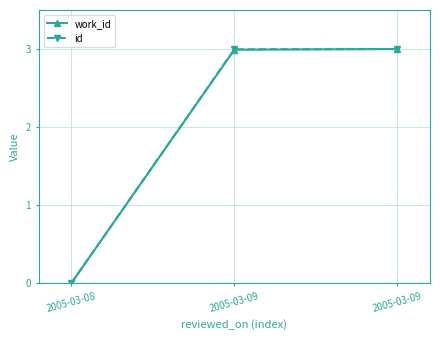

Count the number of categories in the chart.

3